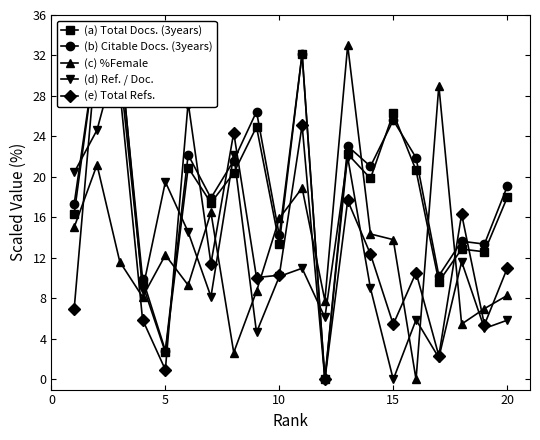

How many values in (c) %Female are above zero?

19